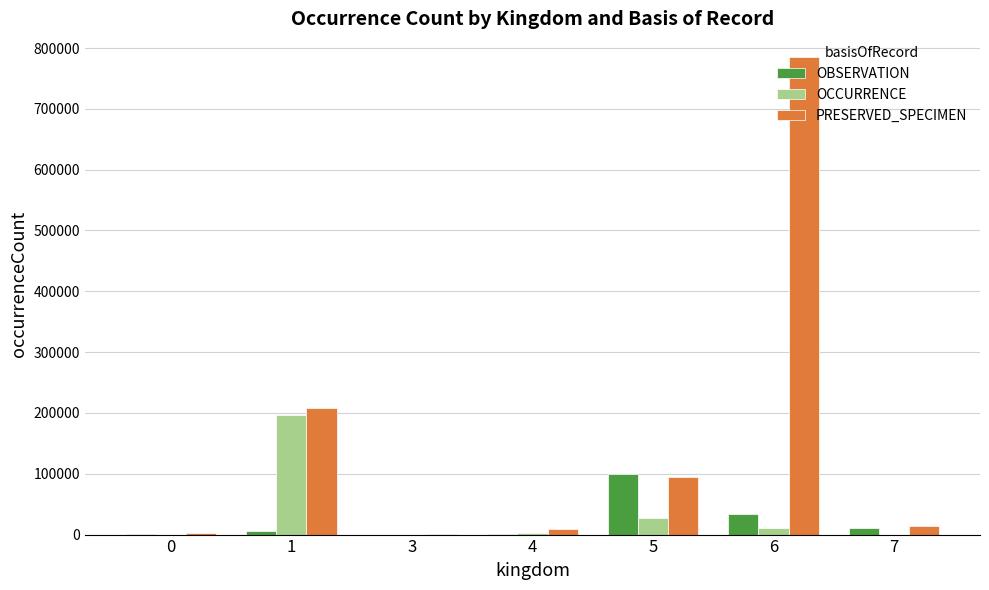

What is the greatest value displayed?

784913